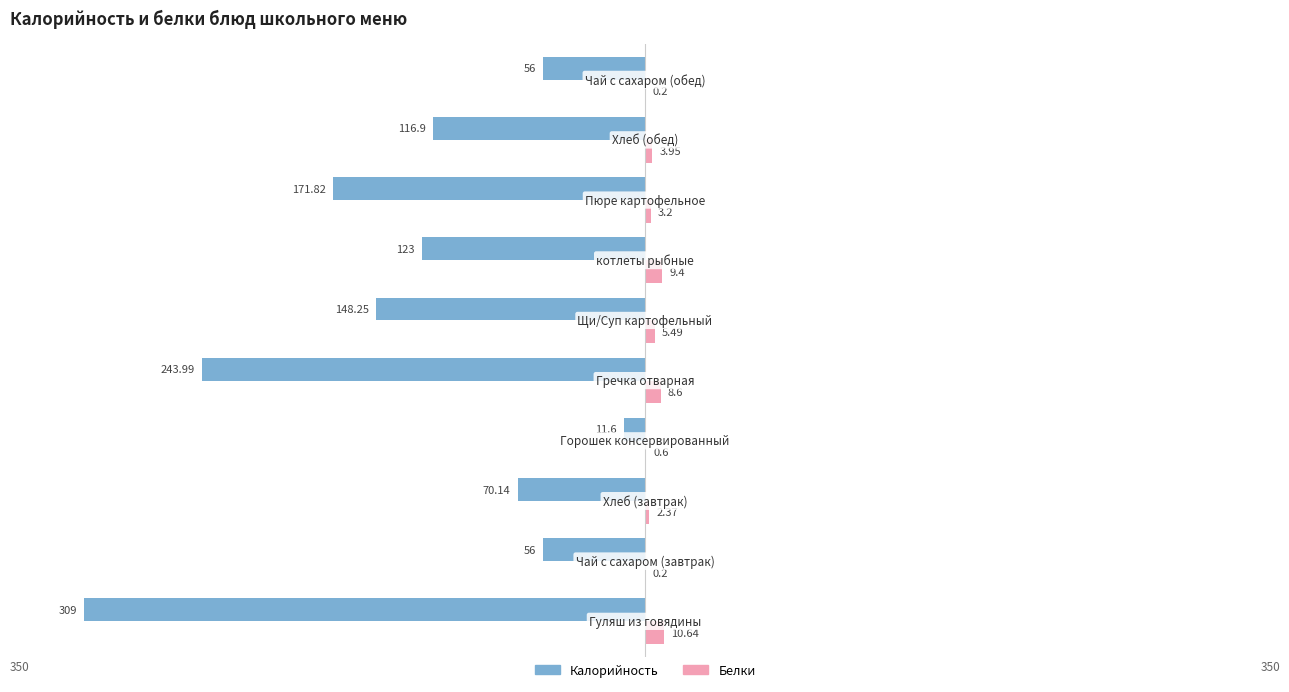

What is the difference between the second highest and second lowest values in the Калорийность series?

188.0